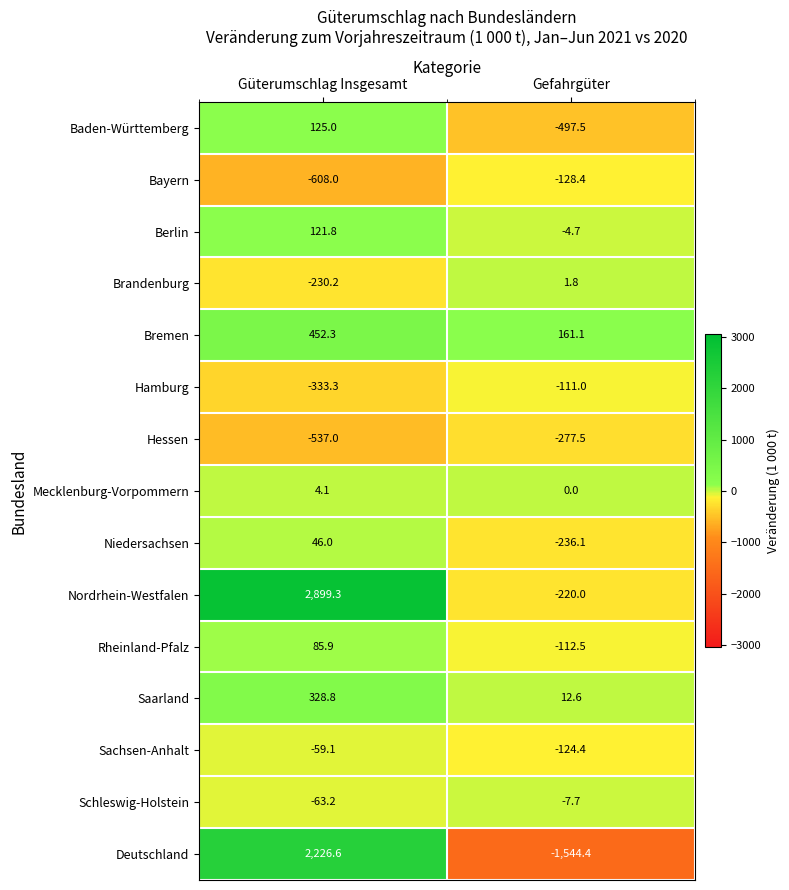

Reading left to right, what are all the values shown in this chart?

Baden-Württemberg: Güterumschlag Insgesamt=125.0	Gefahrgüter=-497.5
Bayern: Güterumschlag Insgesamt=-608.0	Gefahrgüter=-128.4
Berlin: Güterumschlag Insgesamt=121.8	Gefahrgüter=-4.7
Brandenburg: Güterumschlag Insgesamt=-230.2	Gefahrgüter=1.8
Bremen: Güterumschlag Insgesamt=452.3	Gefahrgüter=161.1
Hamburg: Güterumschlag Insgesamt=-333.3	Gefahrgüter=-111.0
Hessen: Güterumschlag Insgesamt=-537.0	Gefahrgüter=-277.5
Mecklenburg-Vorpommern: Güterumschlag Insgesamt=4.1	Gefahrgüter=0.0
Niedersachsen: Güterumschlag Insgesamt=46.0	Gefahrgüter=-236.1
Nordrhein-Westfalen: Güterumschlag Insgesamt=2899.3	Gefahrgüter=-220.0
Rheinland-Pfalz: Güterumschlag Insgesamt=85.9	Gefahrgüter=-112.5
Saarland: Güterumschlag Insgesamt=328.8	Gefahrgüter=12.6
Sachsen-Anhalt: Güterumschlag Insgesamt=-59.1	Gefahrgüter=-124.4
Schleswig-Holstein: Güterumschlag Insgesamt=-63.2	Gefahrgüter=-7.7
Deutschland: Güterumschlag Insgesamt=2226.6	Gefahrgüter=-1544.4